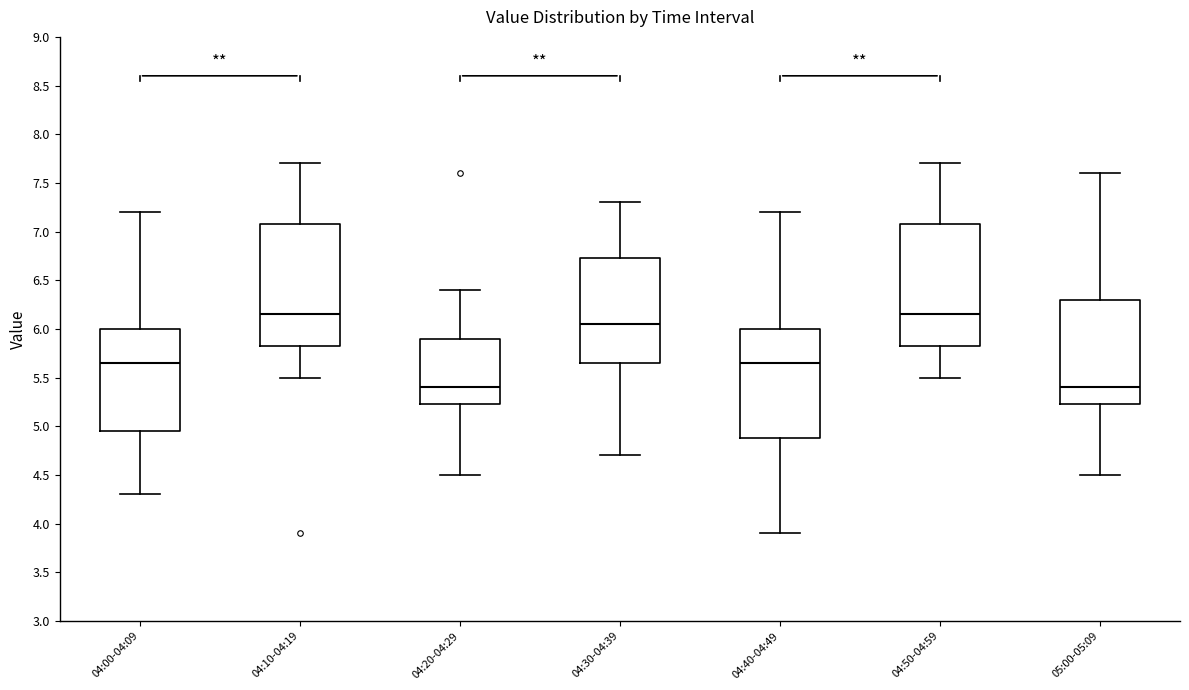

Reading left to right, transcribe this box plot: for each box, give where its median line is, the range the box spans, and where its two whiskers end, as read against the y-axis. The values are not printed on the chart, so give them approximately, as read against the axis.

04:00-04:09: median 5.65, box 4.95 to 6.00, whiskers 4.30 to 7.20
04:10-04:19: median 6.15, box 5.85 to 7.10, whiskers 5.50 to 7.70
04:20-04:29: median 5.40, box 5.25 to 5.90, whiskers 4.50 to 6.40
04:30-04:39: median 6.05, box 5.65 to 6.75, whiskers 4.70 to 7.30
04:40-04:49: median 5.65, box 4.90 to 6.00, whiskers 3.90 to 7.20
04:50-04:59: median 6.15, box 5.85 to 7.10, whiskers 5.50 to 7.70
05:00-05:09: median 5.40, box 5.25 to 6.30, whiskers 4.50 to 7.60